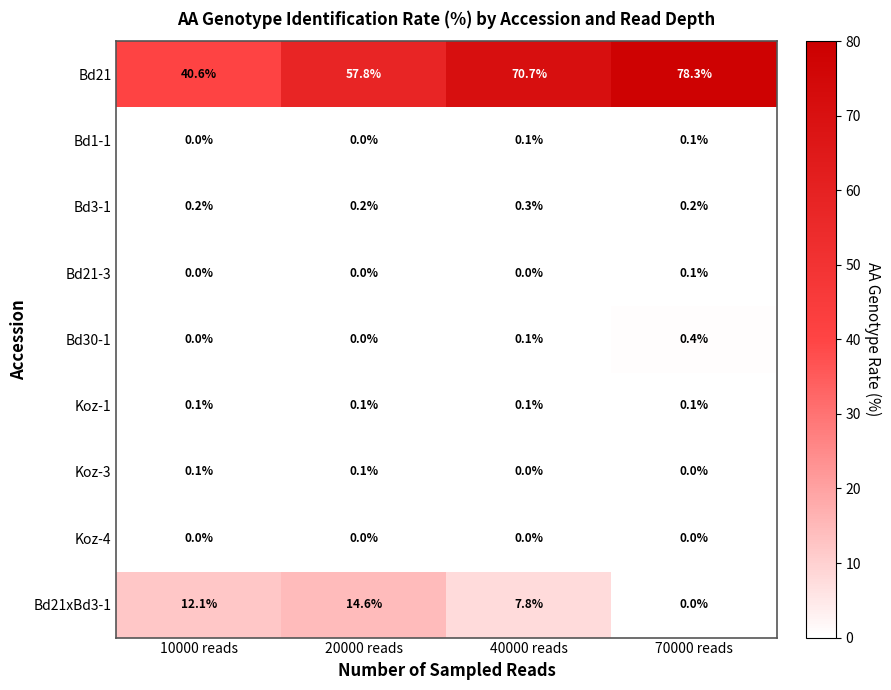

What is the difference between the maximum and minimum values in the Bd21xBd3-1 series?

14.6